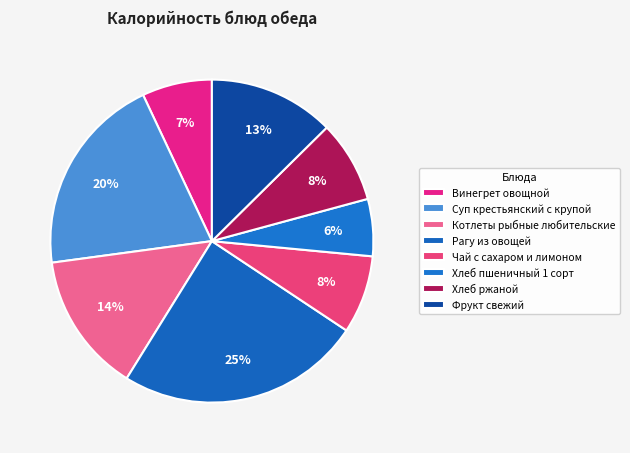

Which category has the biggest portion of the pie?

Рагу из овощей